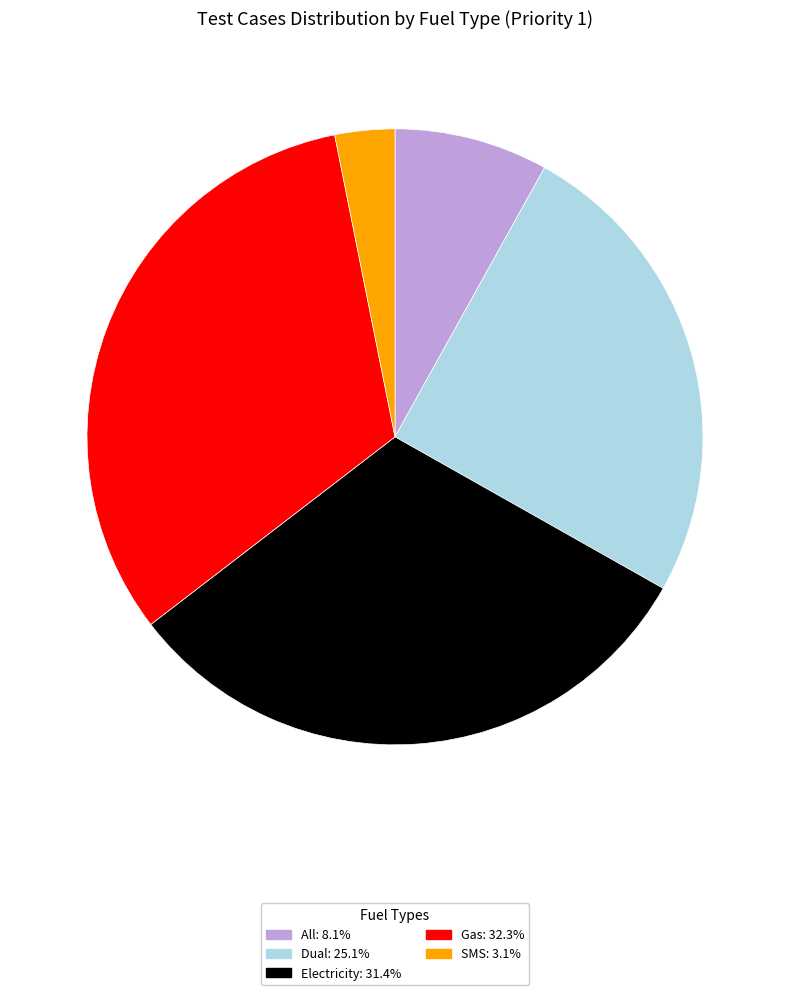

What is the ratio of the value at Electricity to the value at All?

3.9